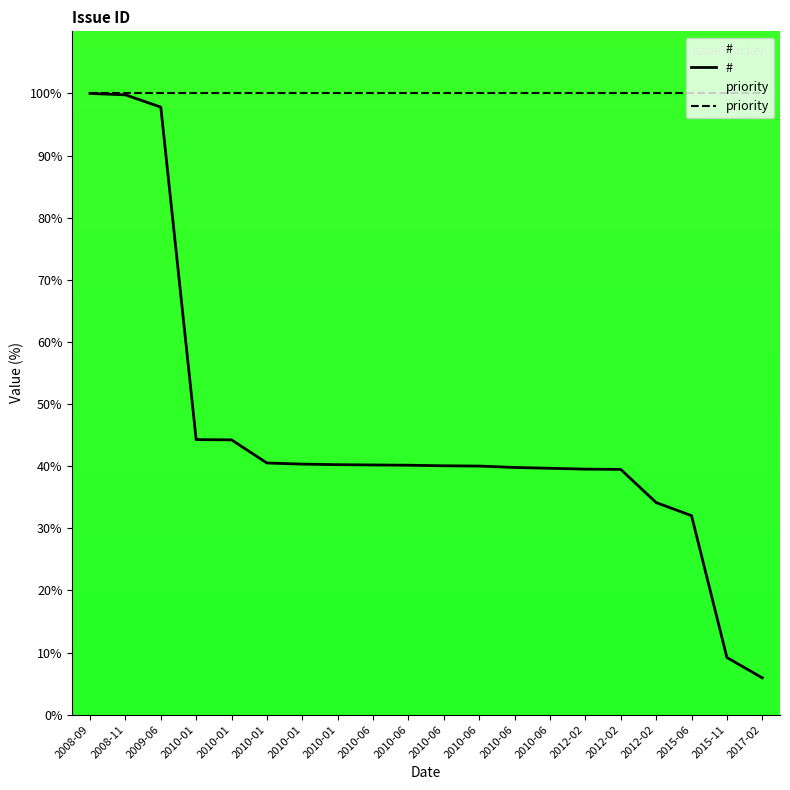

How many values in the # series exceed 40?

12